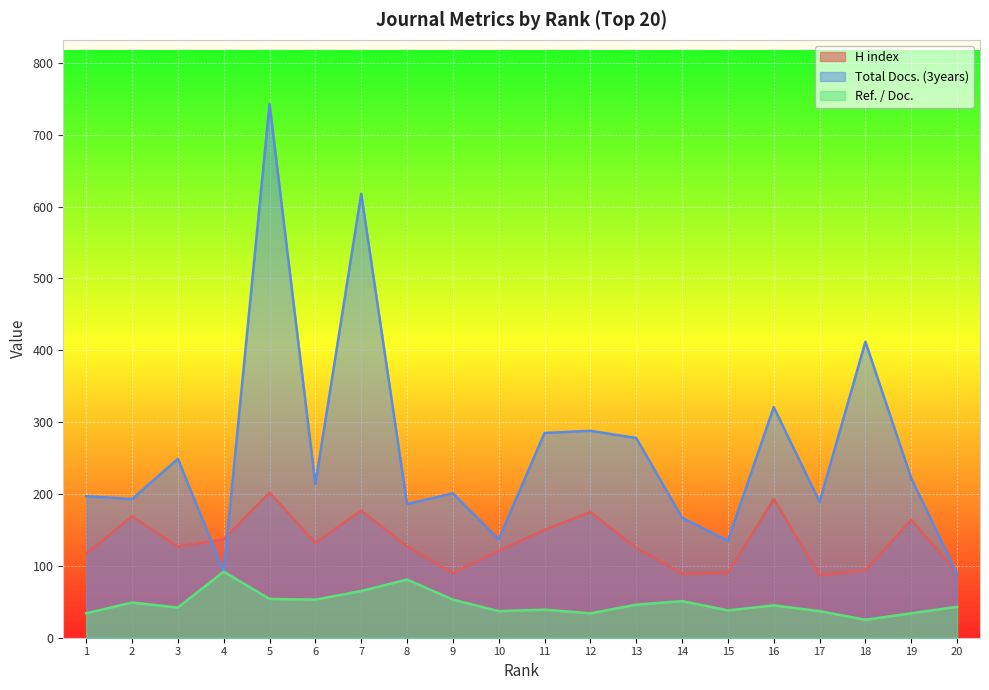

What value does the H index series have at 14, to the nearest 5?

90